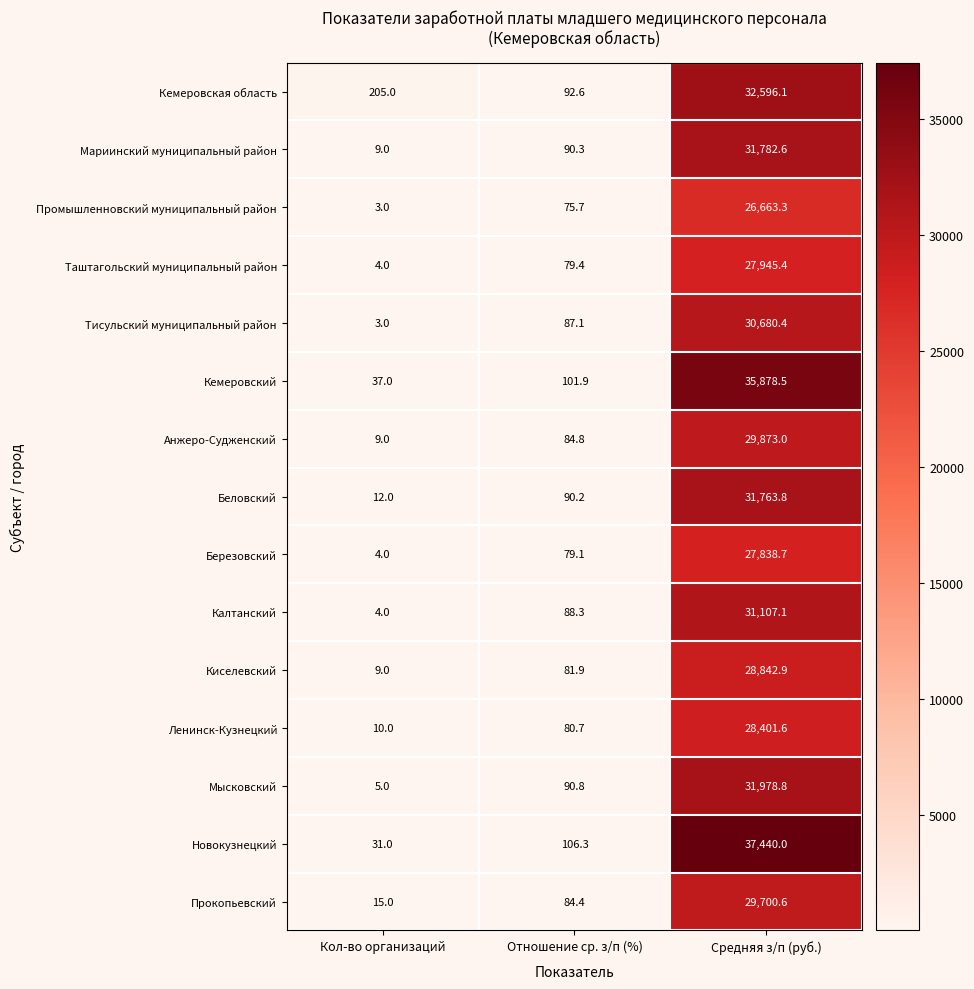

Which series has the largest total across all categories?

Новокузнецкий